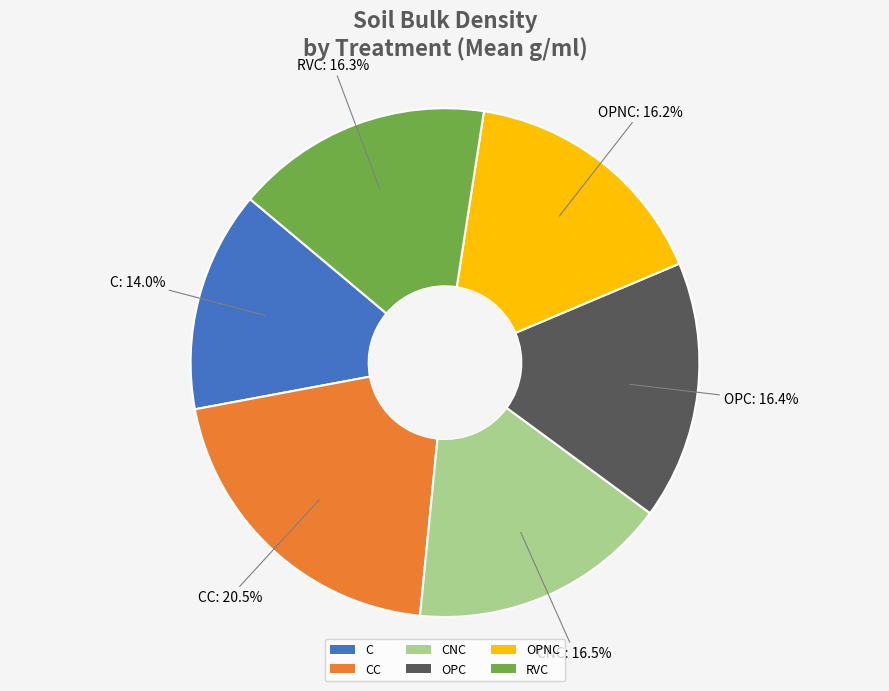

Does OPC account for over 50% of the chart?

No